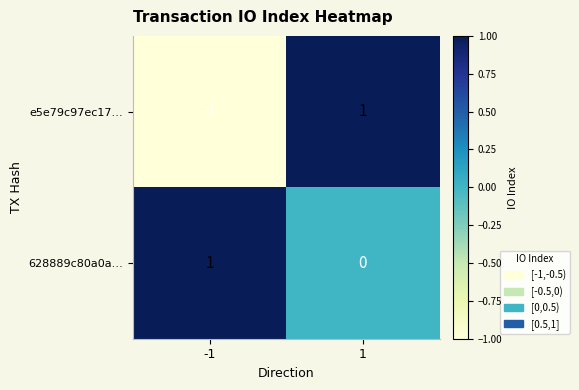

List the labels in order of 628889c80a0a… value, largest first.

-1, 1